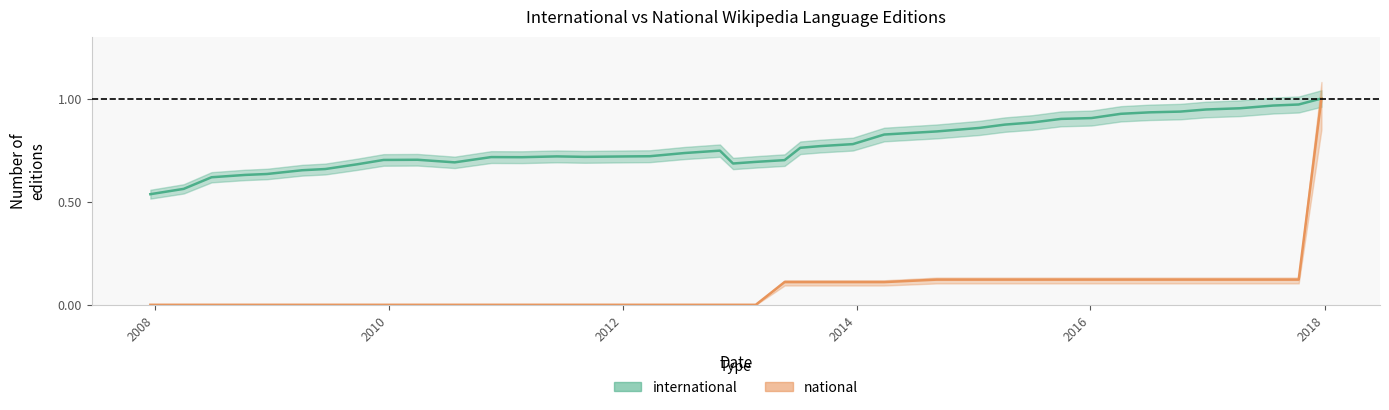

How many interior local peaks does the international series have?

4